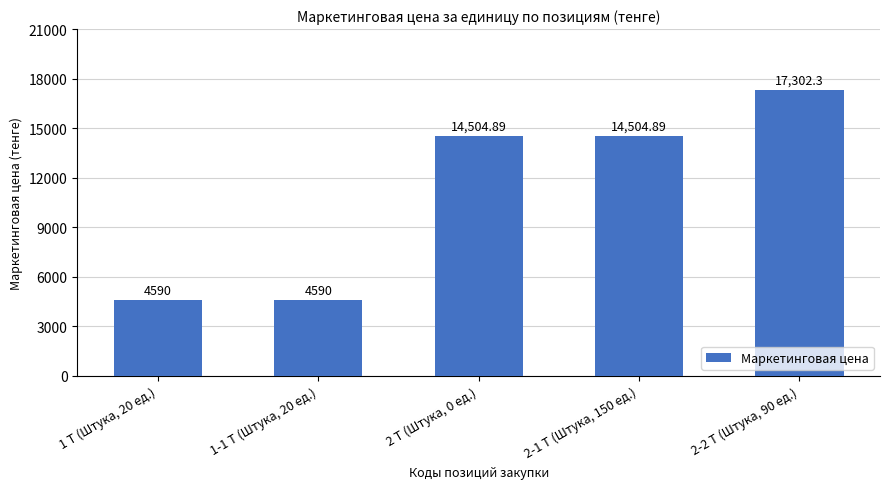

Approximately how many times larger is the value at 1-1 T (Штука, 20 ед.) compared to 2 T (Штука, 0 ед.)?

0.3